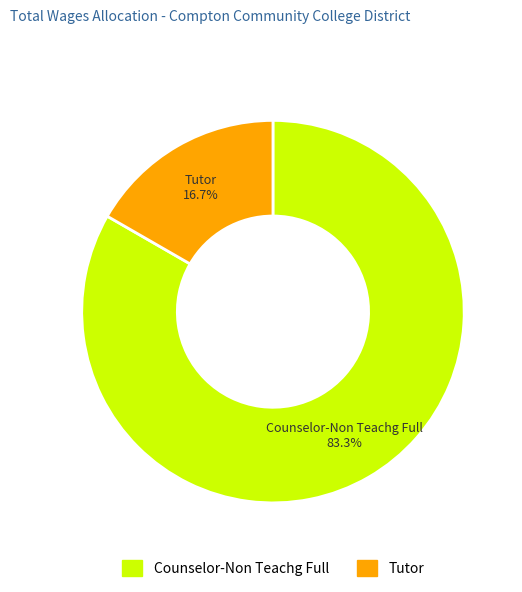

What is the ratio of the value at Tutor to the value at Counselor-Non Teachg Full?

0.2